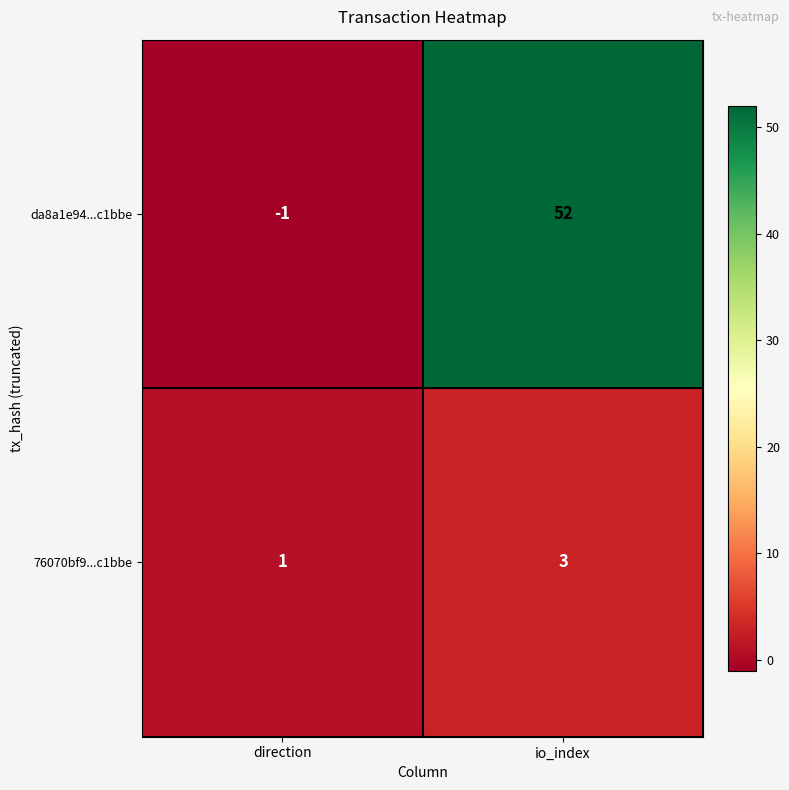

List the series in order of their overall mean, lowest first.

76070bf9...c1bbe, da8a1e94...c1bbe